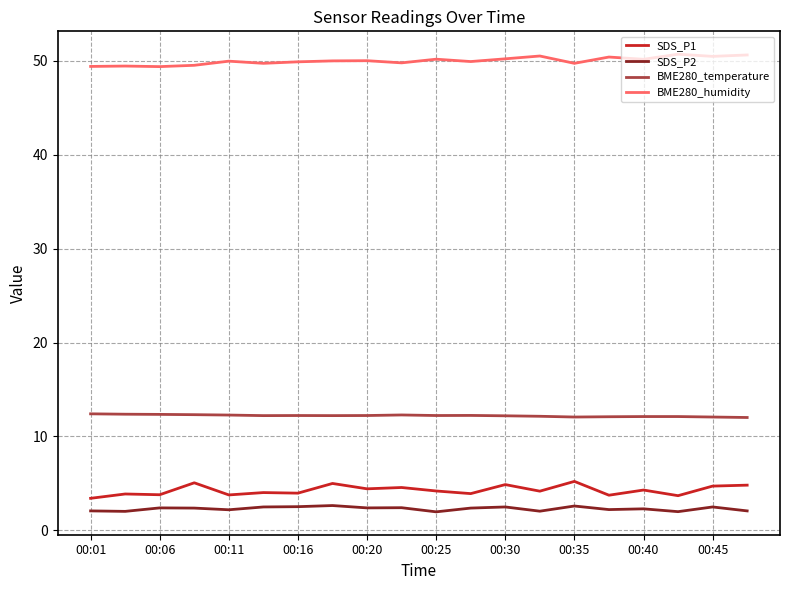

Rank the series by their maximum value, from lowest to highest.

SDS_P2, SDS_P1, BME280_temperature, BME280_humidity